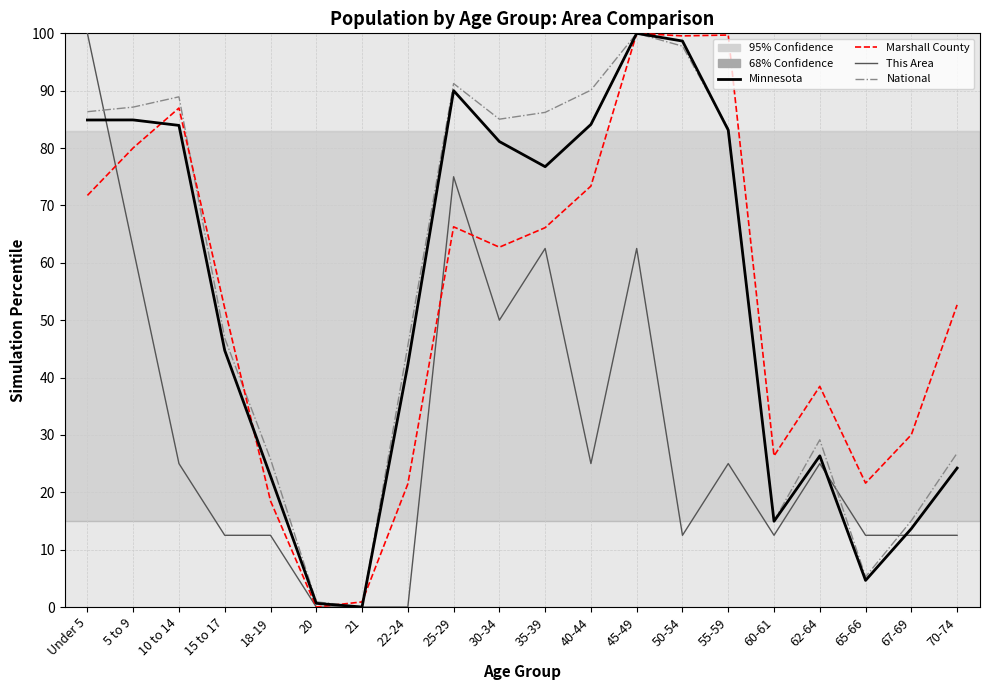

What is the total value across all series at Under 5?

343.0